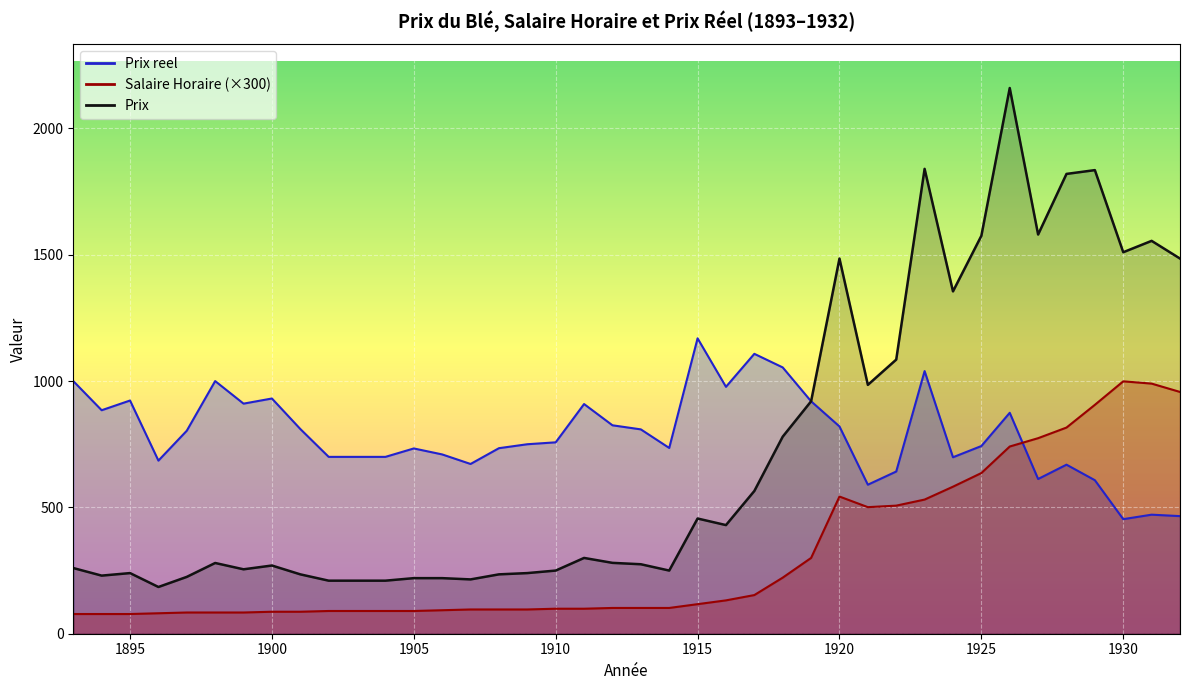

At which category is the sum across all series the highest?

1926